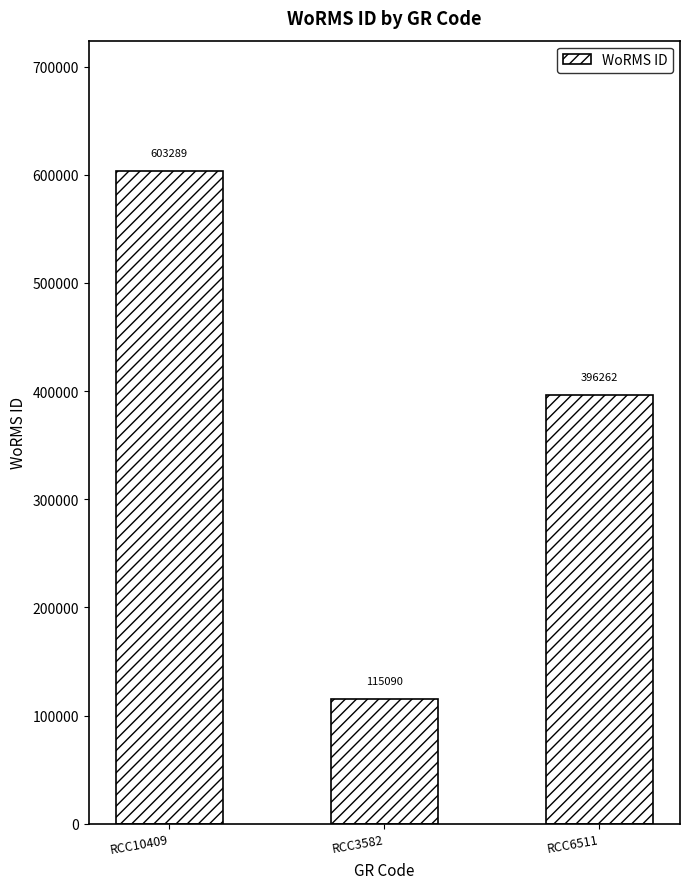

The chart shows a value of 115090 at RCC3582. True or false?

True